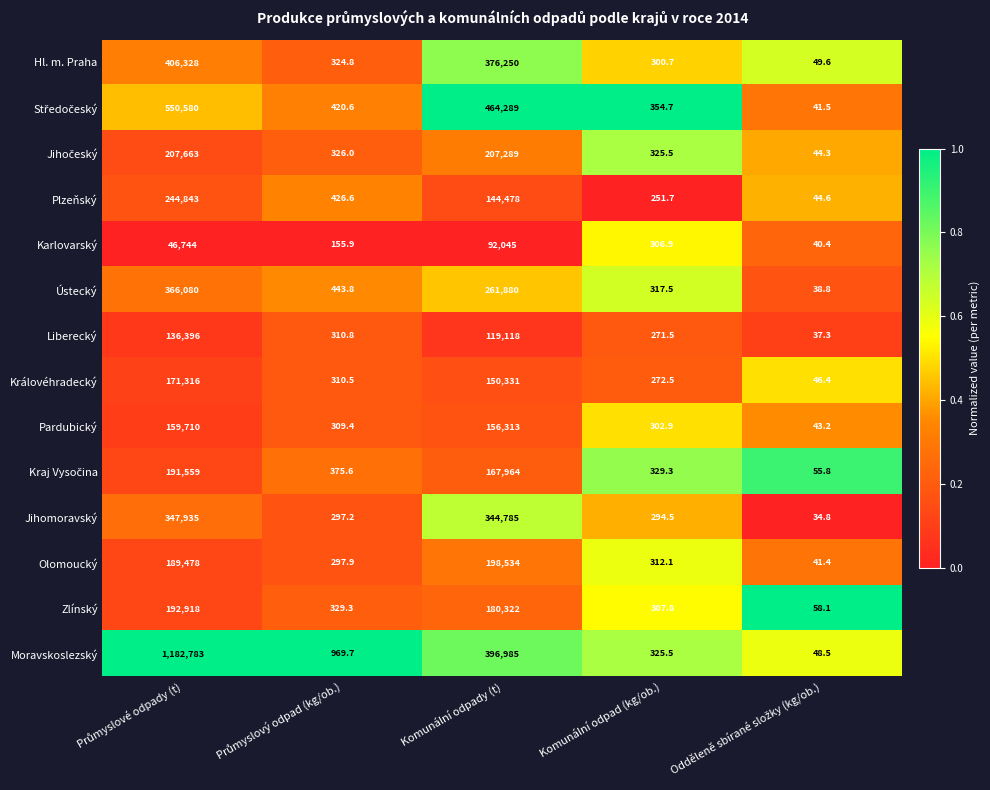

Read the Moravskoslezský value at Komunální odpad (kg/ob.).

325.5